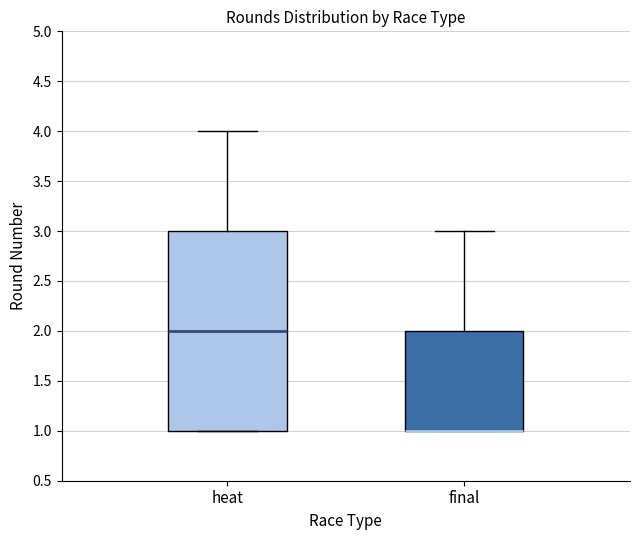

Comparing the boxes themselves (not the whiskers), which one is the tallest?

heat